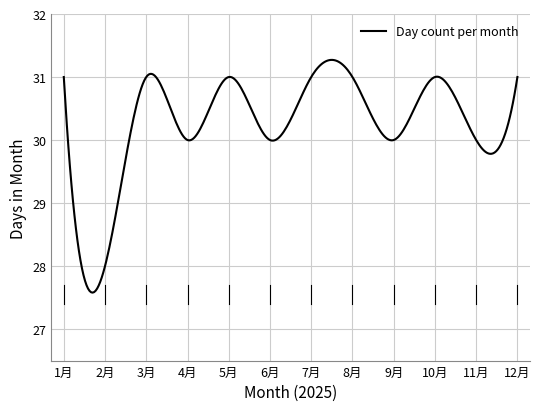

What is the smallest value displayed?

27.6